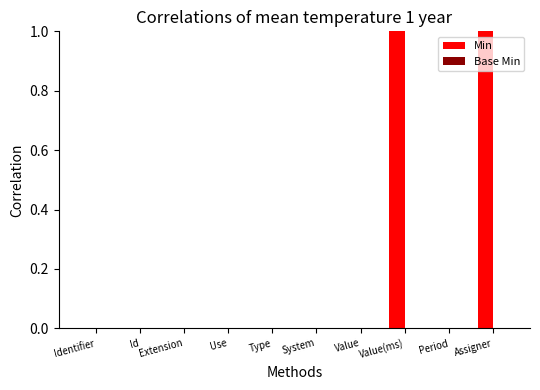

Is it true that the value at Extension is -1?

False